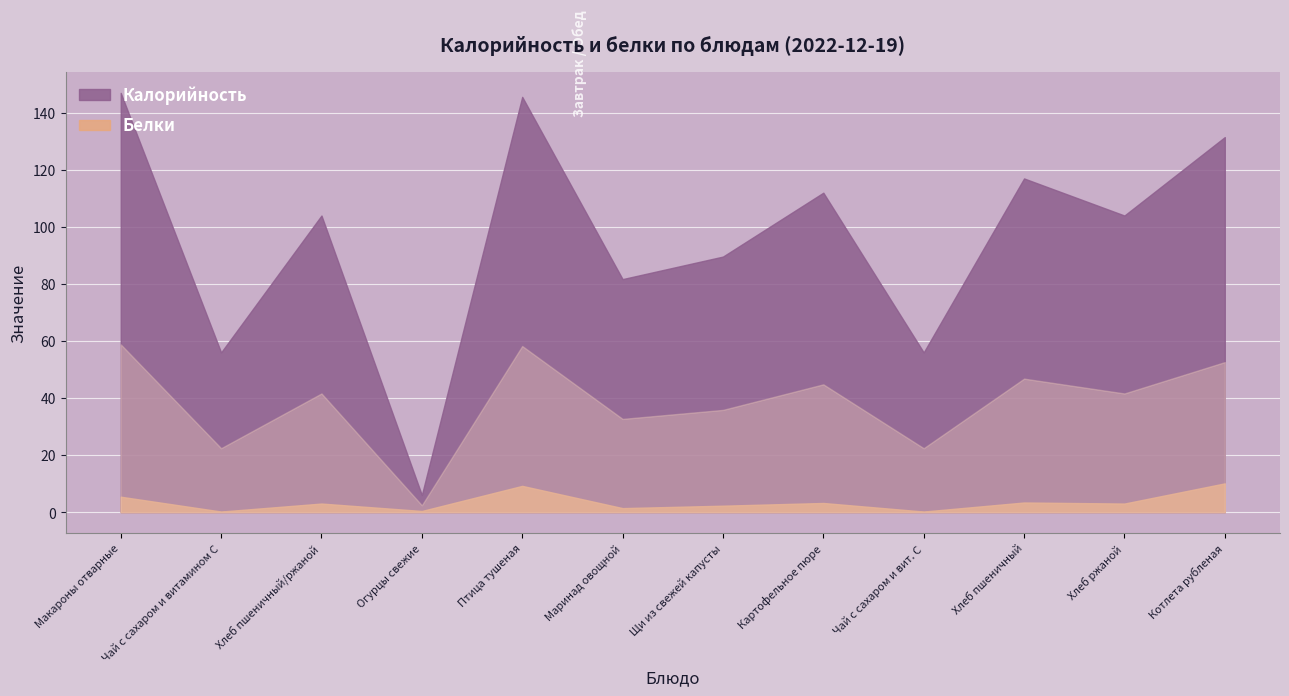

Where does the Калорийность series first go above 104?

Макароны отварные